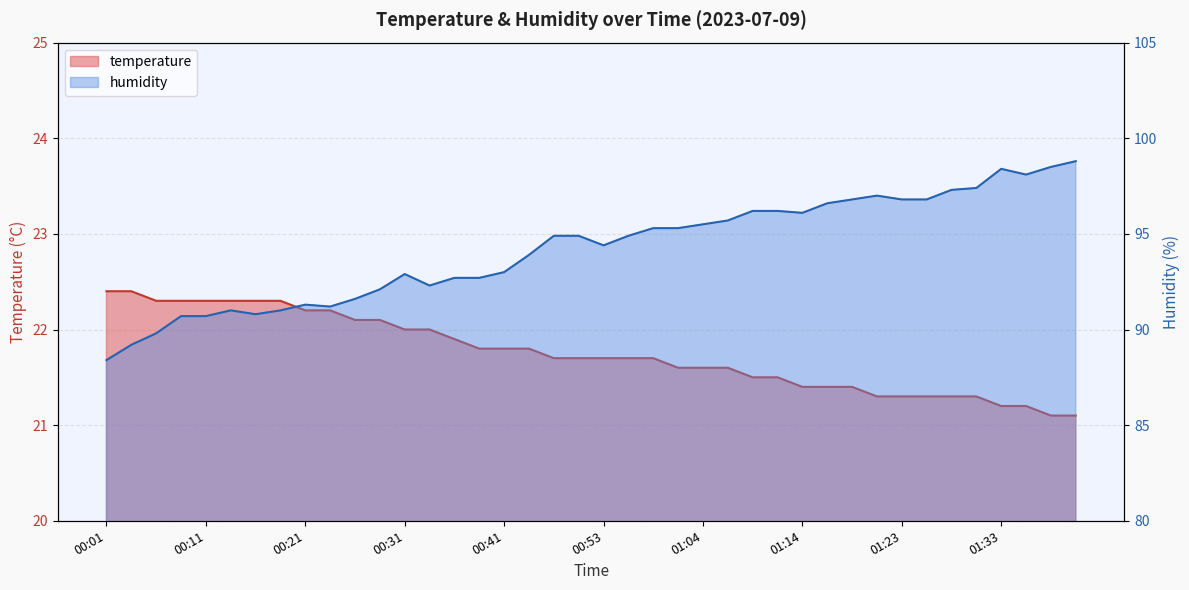

Where is temperature nearest to the value 21?

01:38